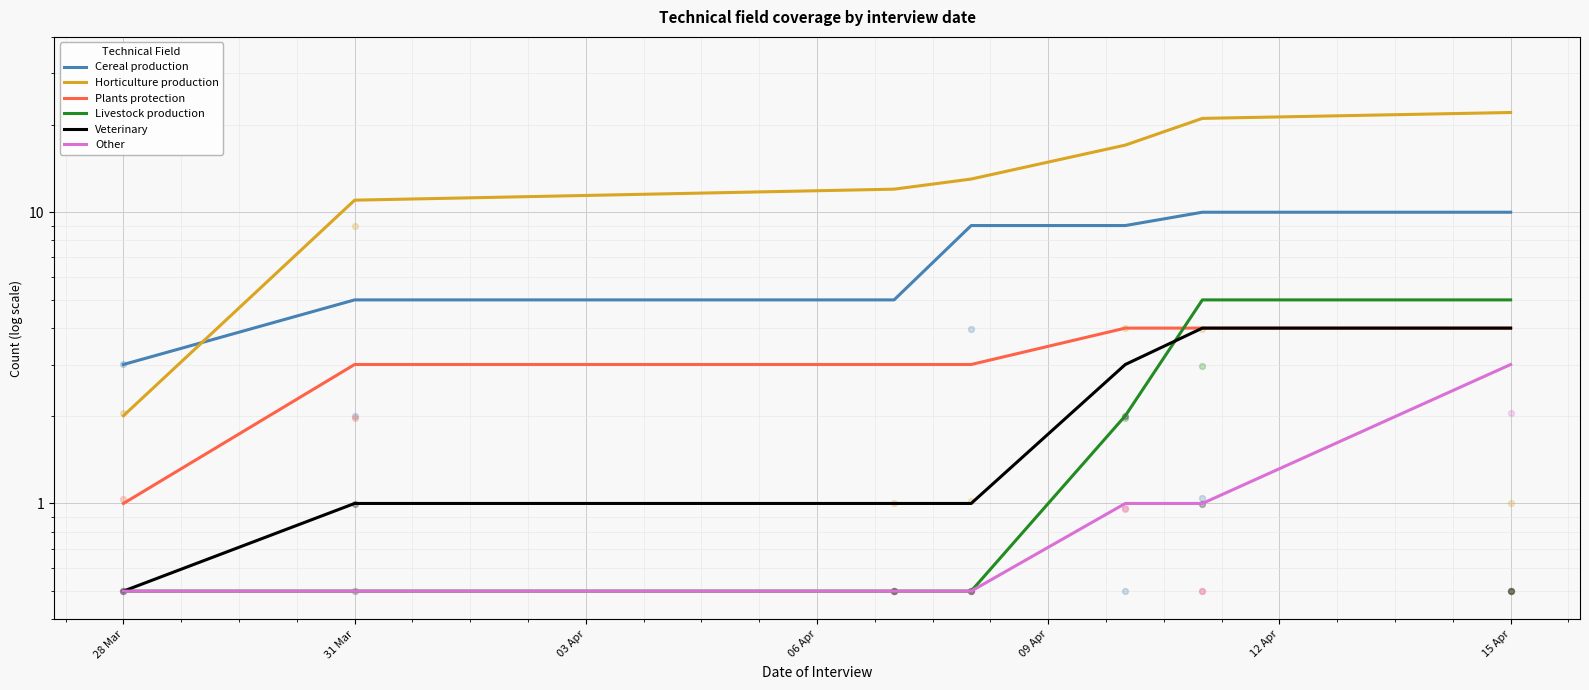

Which series contains the lowest Y value?

Livestock production